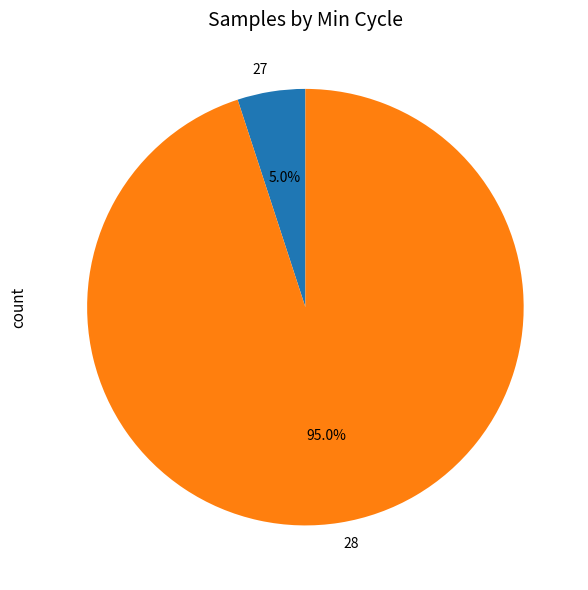

How many slices are in this pie chart?

2